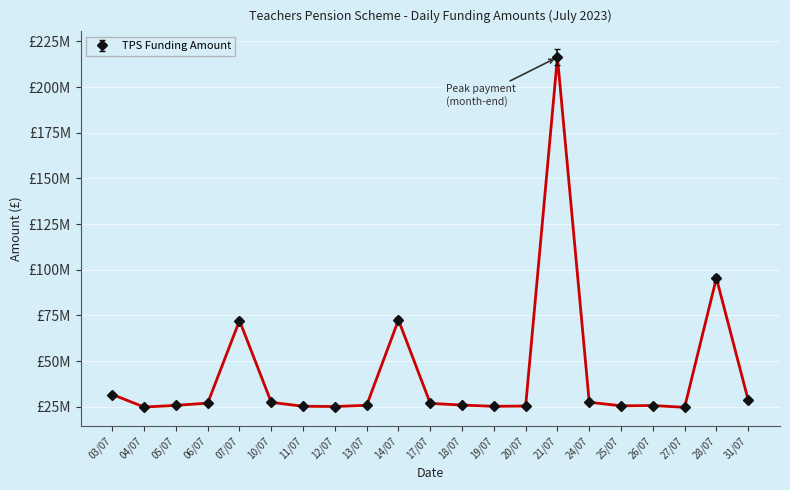

Between 31/07 and 19/07, which is larger?

31/07